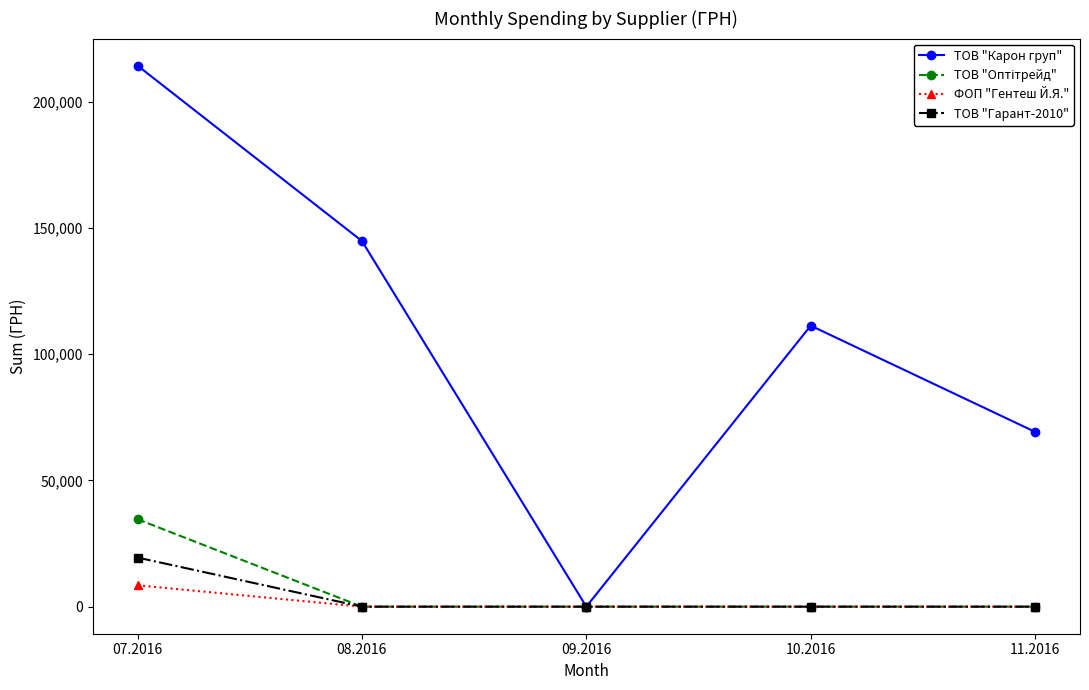

What is the total value across all series at 07.2016?

276937.3